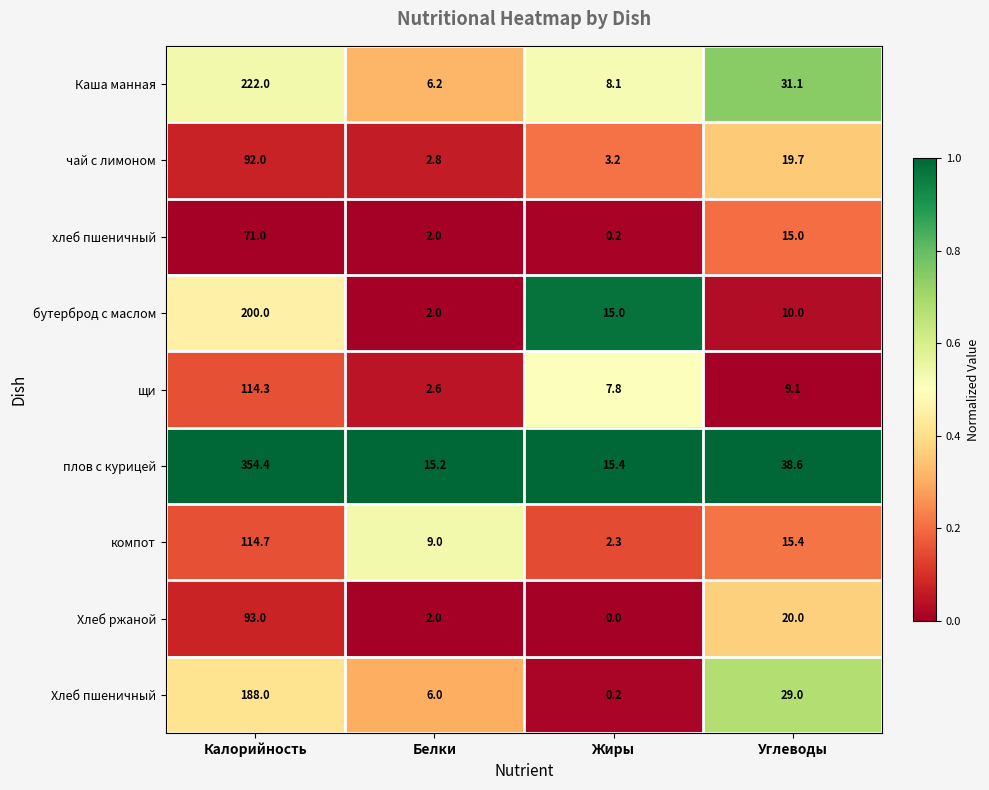

At which category does the chart reach its peak across all series?

Калорийность